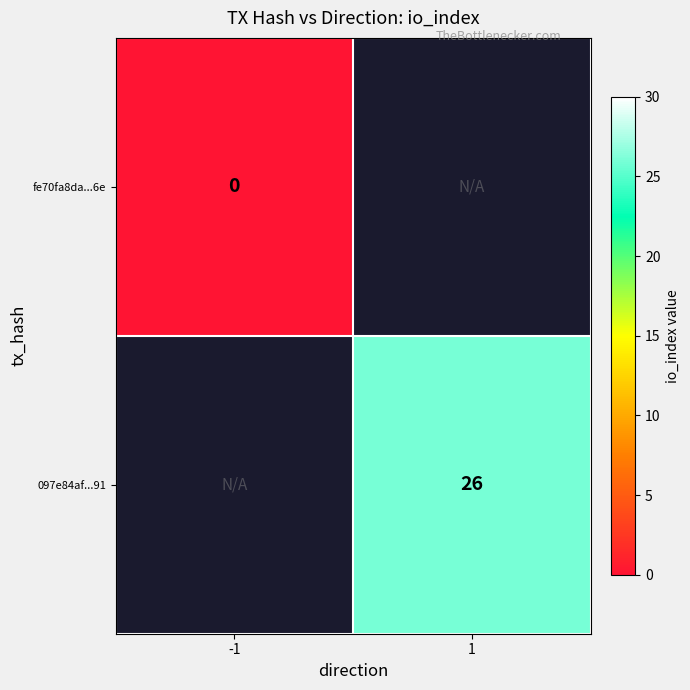

The 097e84af...91 series shows 26 at 1. True or false?

True